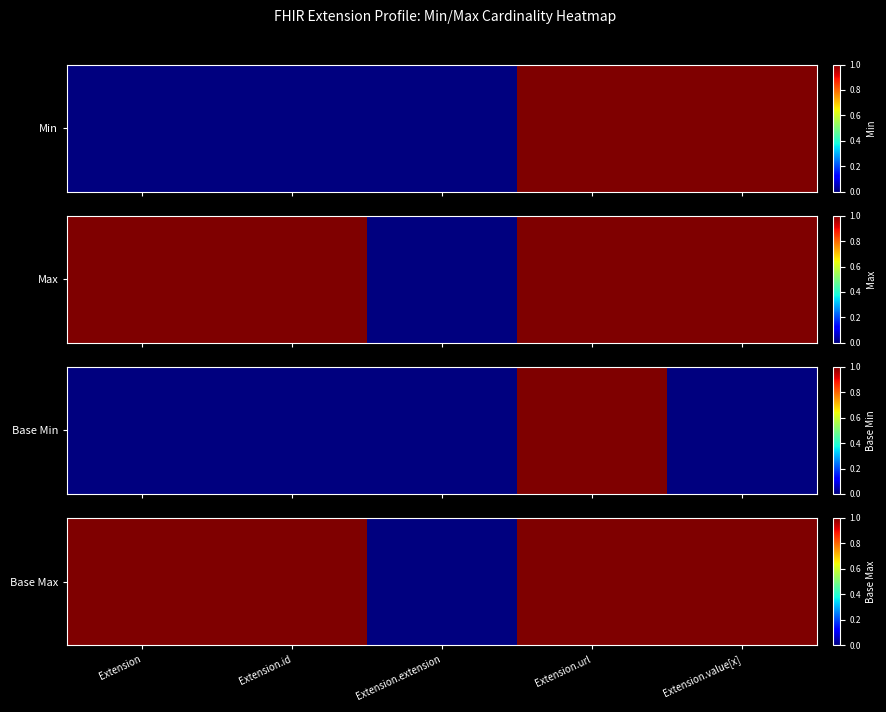

Rank the categories by value from highest to lowest.

Extension, Extension.id, Extension.url, Extension.value[x], Extension.extension